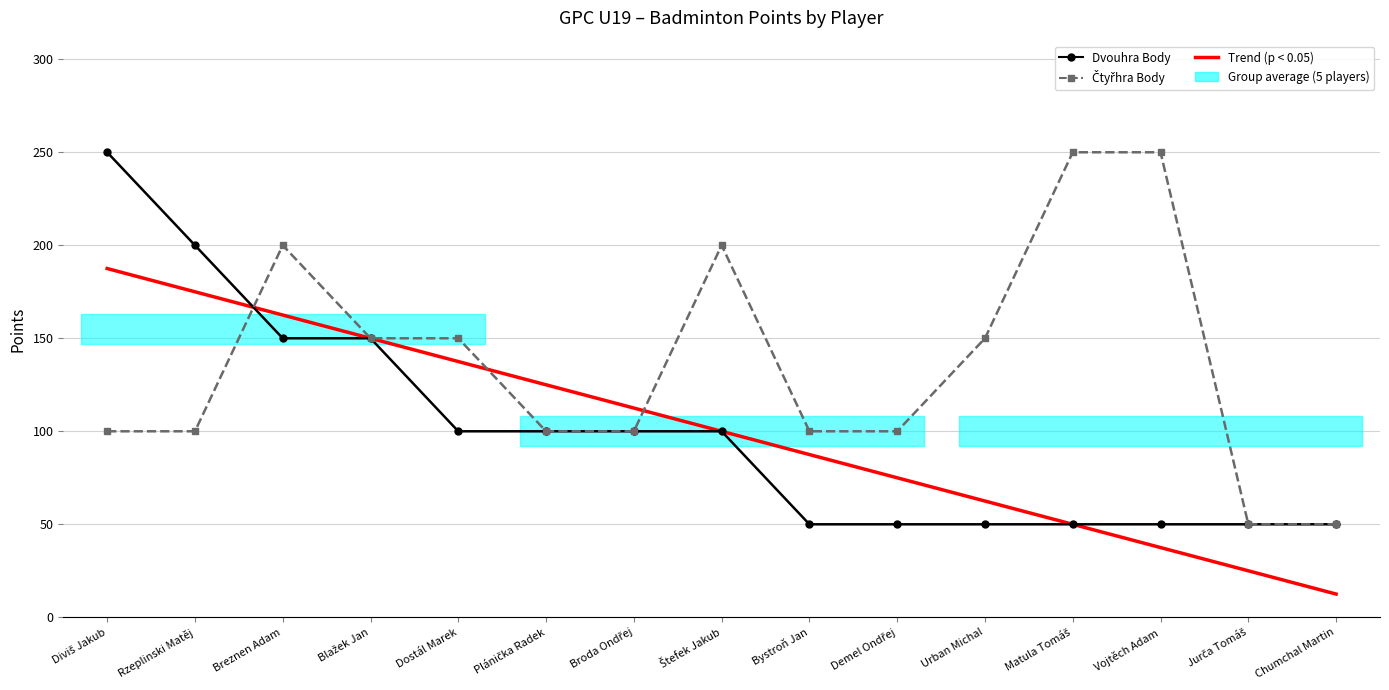

What is the maximum value for Trend (p < 0.05)?

187.5